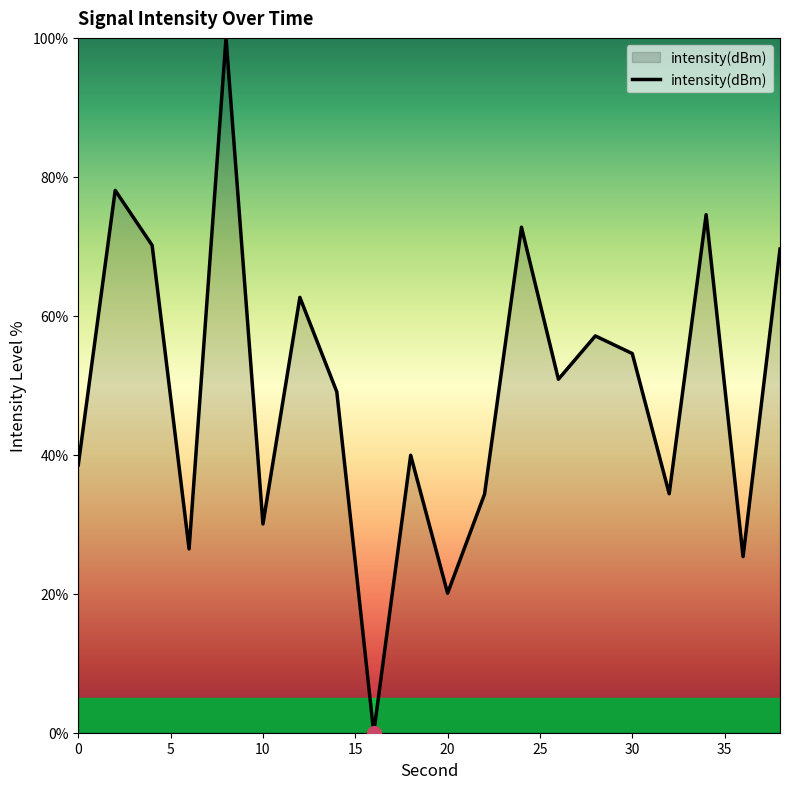

Reading left to right, extract all data points from this chart.

0=38.5	2=78.1	4=70.1	6=26.5	8=100.0	10=30.0	12=62.7	14=49.1	16=0.0	18=39.9	20=20.1	22=34.3	24=72.8	26=50.9	28=57.1	30=54.6	32=34.4	34=74.6	36=25.3	38=69.6